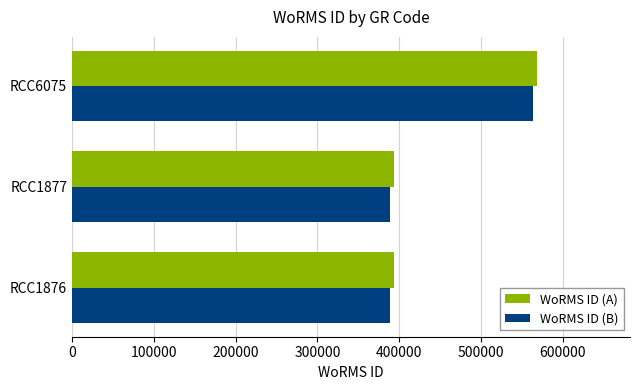

How many WoRMS ID (B) values are between 388075 and 563255?

3